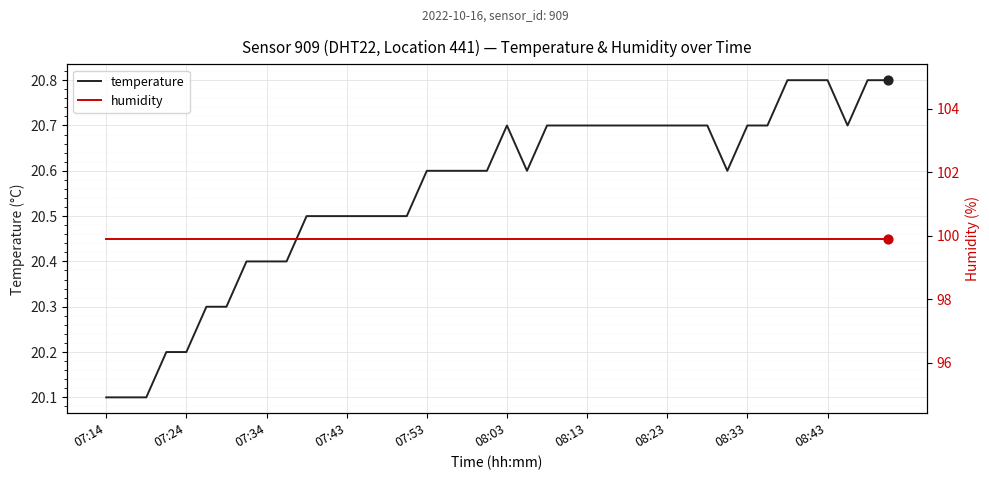

Which series contains the lowest Y value?

temperature